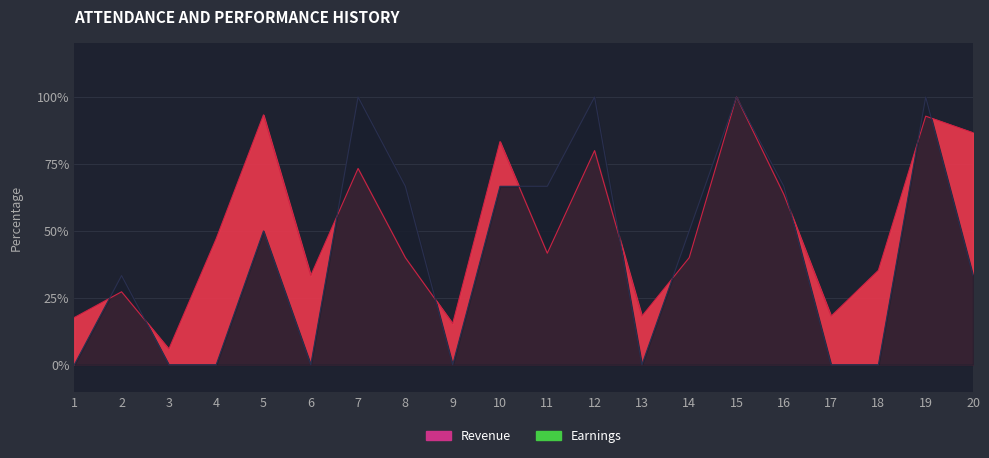

What is the difference between the Revenue values at 13 and 16?

45.5